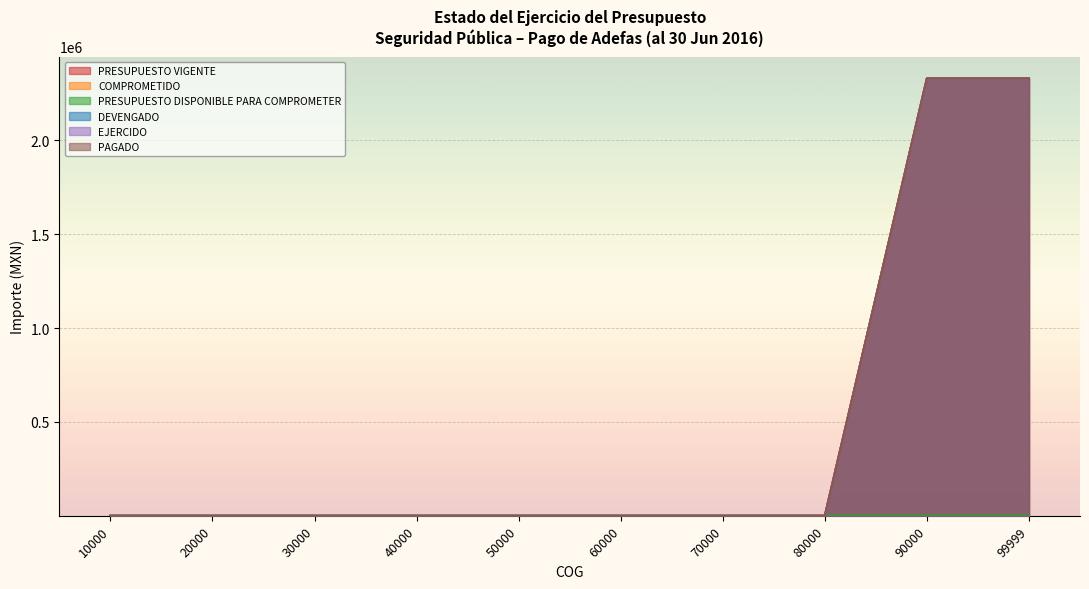

How many values in EJERCIDO are above zero?

2